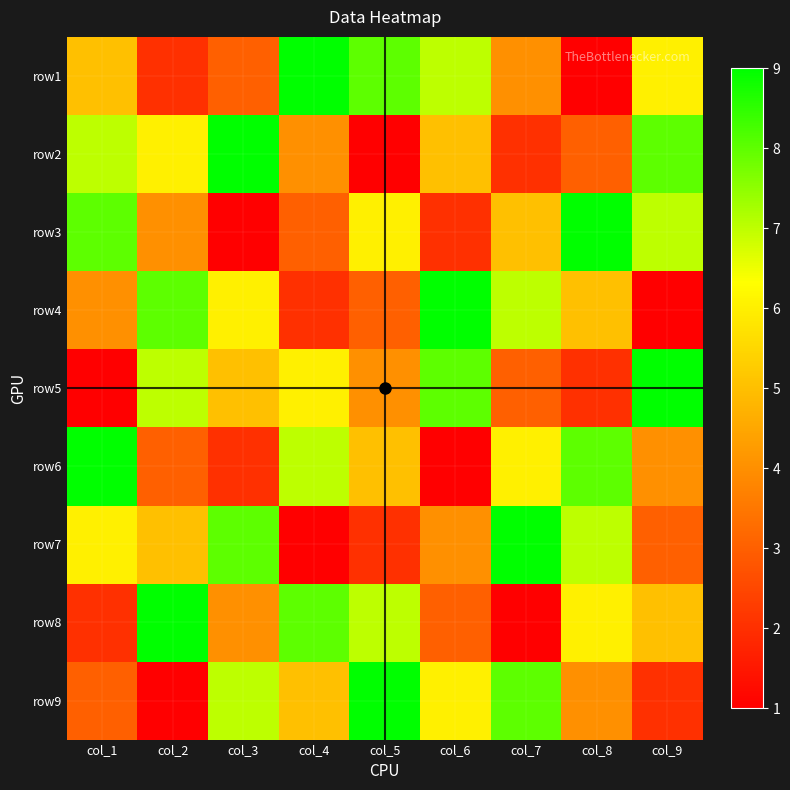

How many distinct data groups are displayed?

9